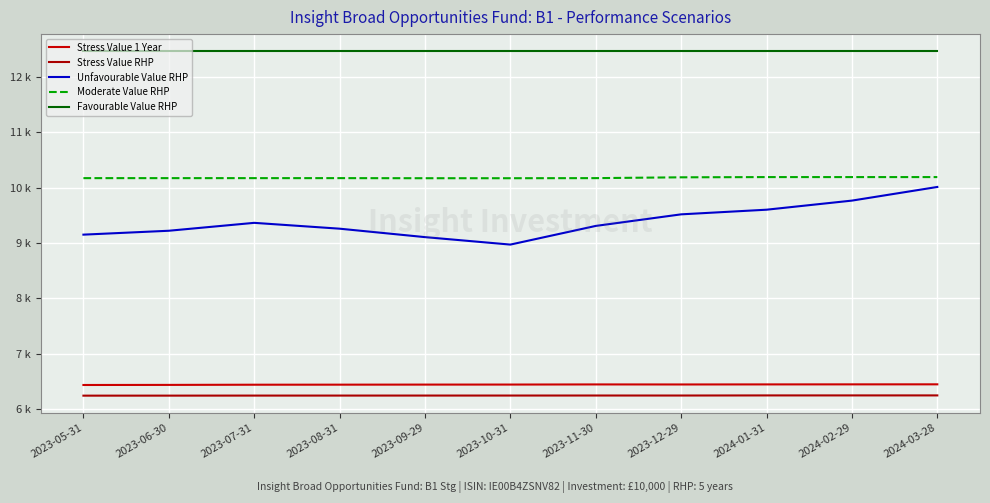

Rank the categories by Moderate Value RHP value from lowest to highest.

2023-09-29, 2023-10-31, 2023-05-31, 2023-06-30, 2023-07-31, 2023-08-31, 2023-11-30, 2023-12-29, 2024-01-31, 2024-02-29, 2024-03-28